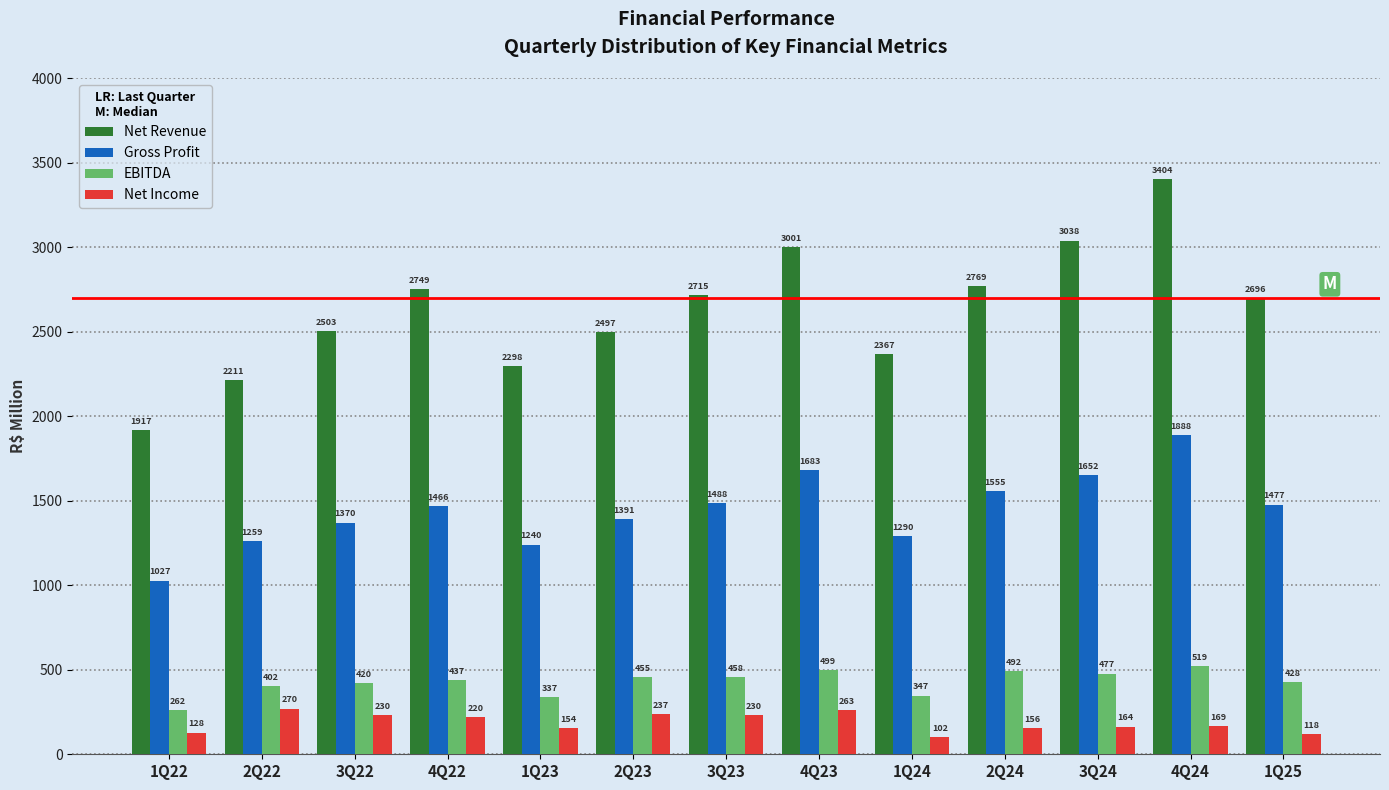

Which series changed the most between 2Q22 and 3Q24?

Net Revenue